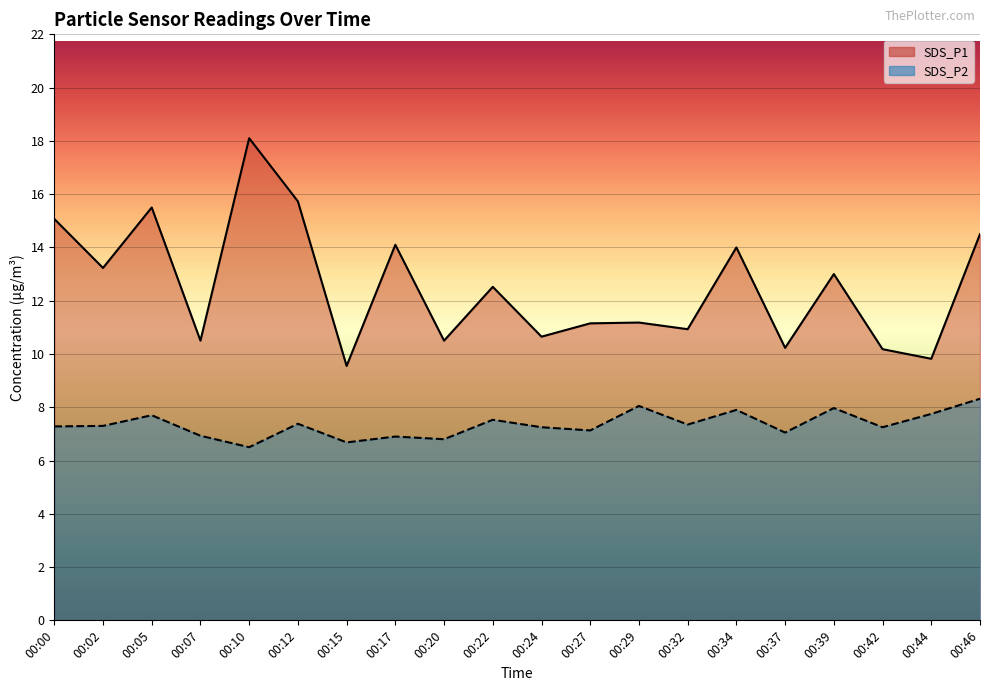

What is the value of the SDS_P1 point at the 4th from the left?

10.5